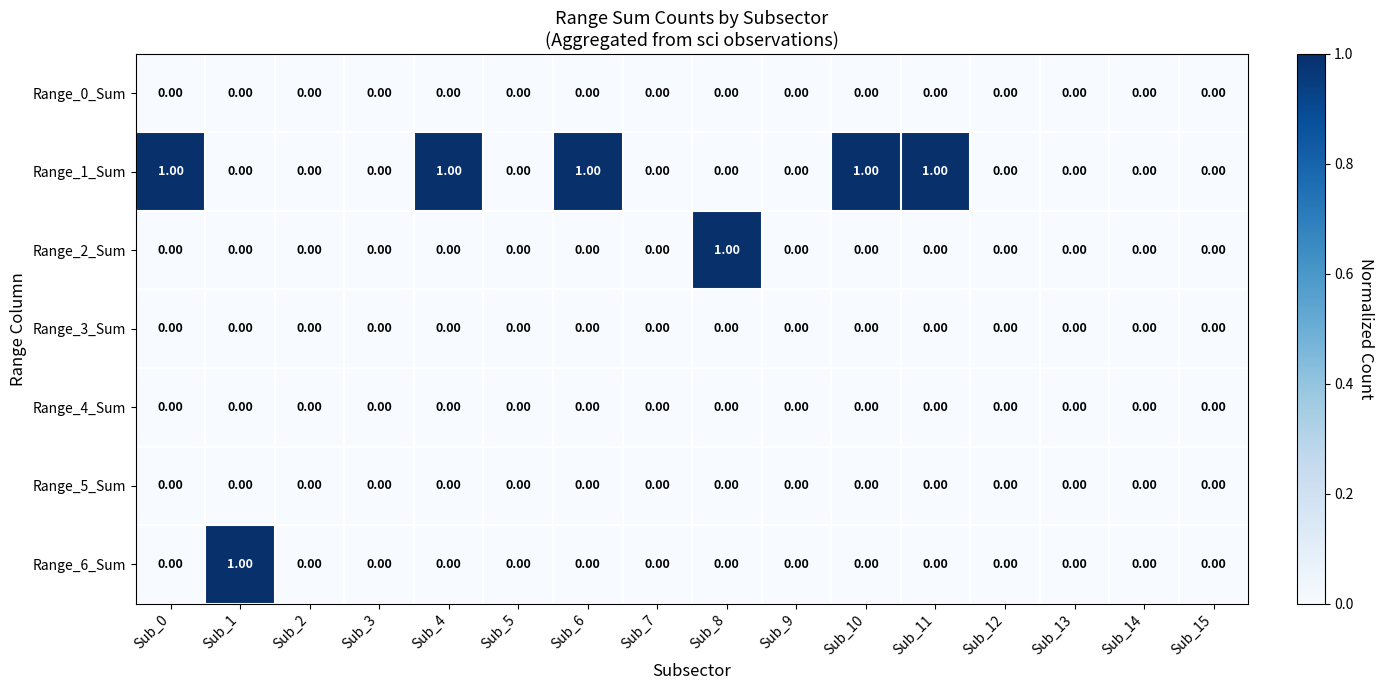

Which series has the largest total across all categories?

Range_1_Sum